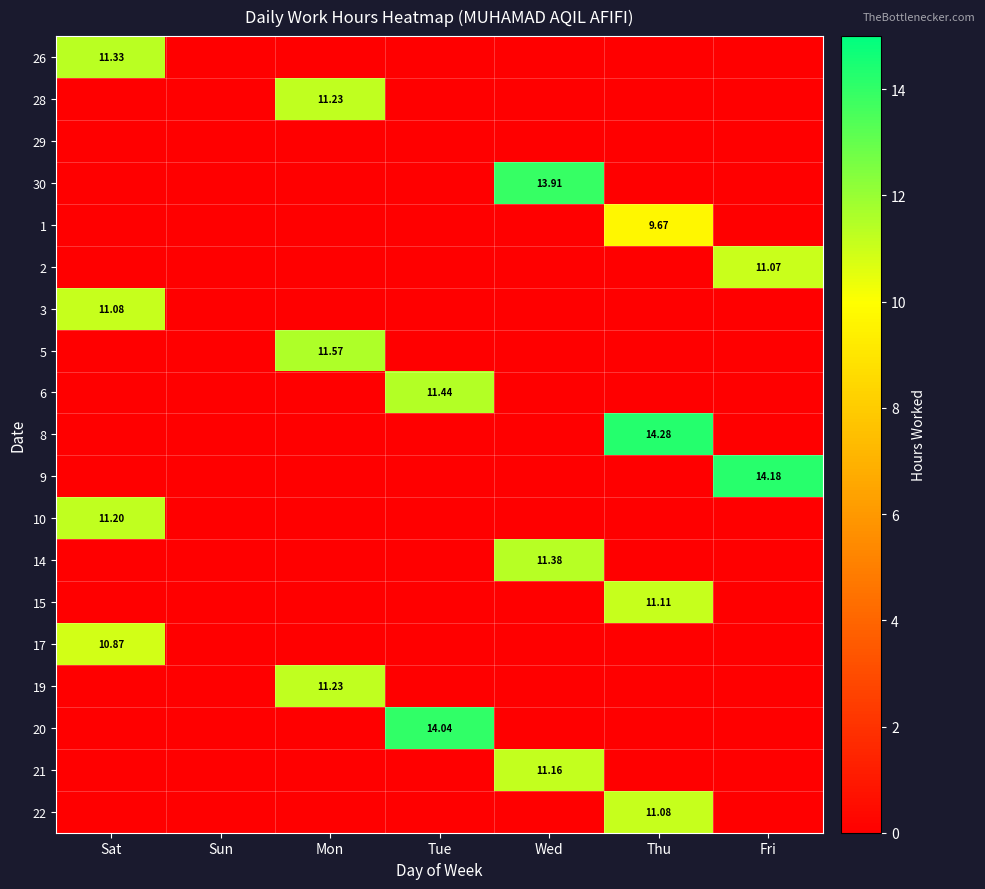

Which has a higher value, Thu or Sat?

Sat